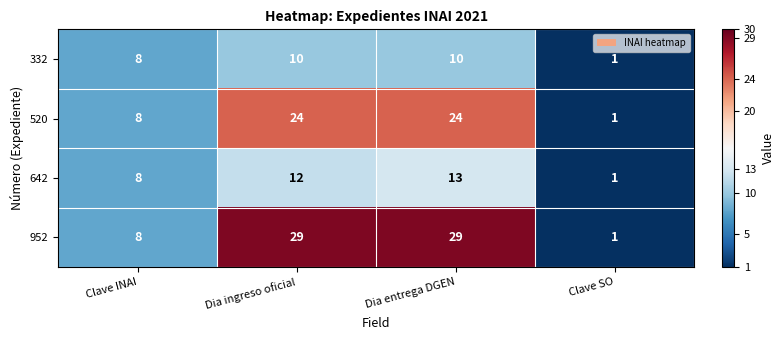

What is the average value of the 332 series?

7